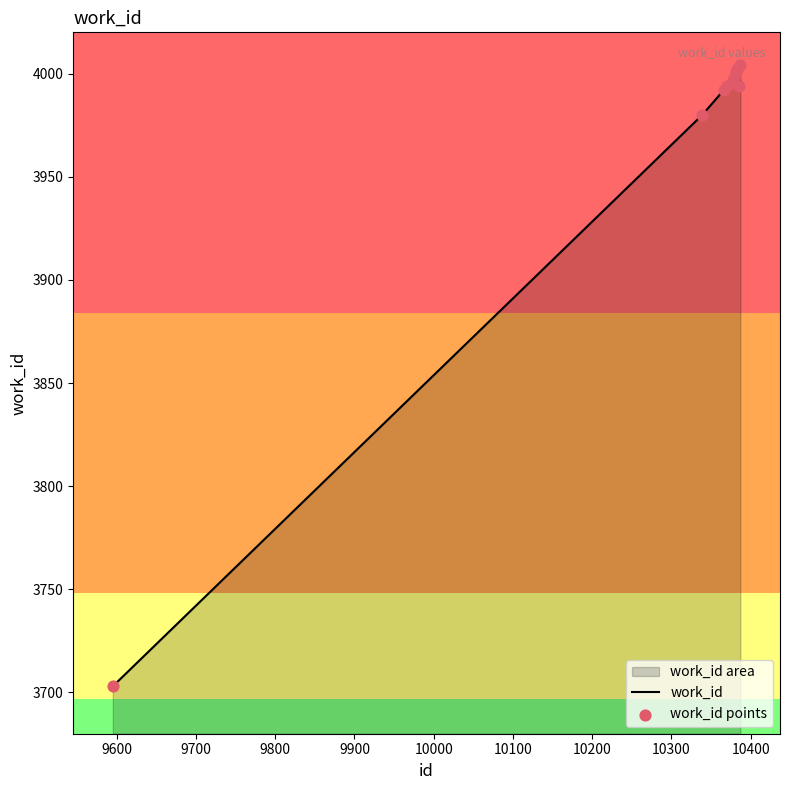

Which series reaches the minimum Y coordinate?

work_id